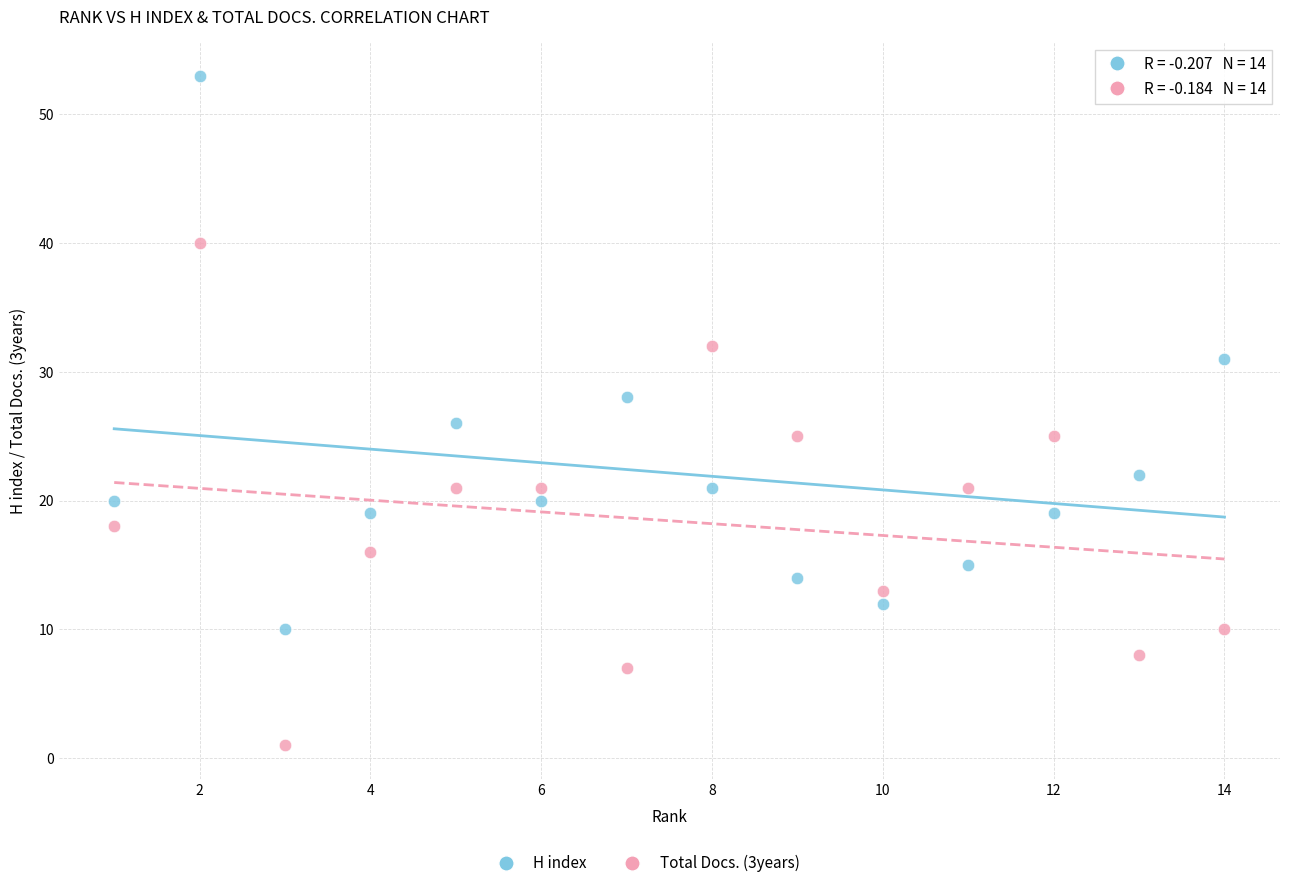

Which series has the largest Y range (max minus min)?

H index